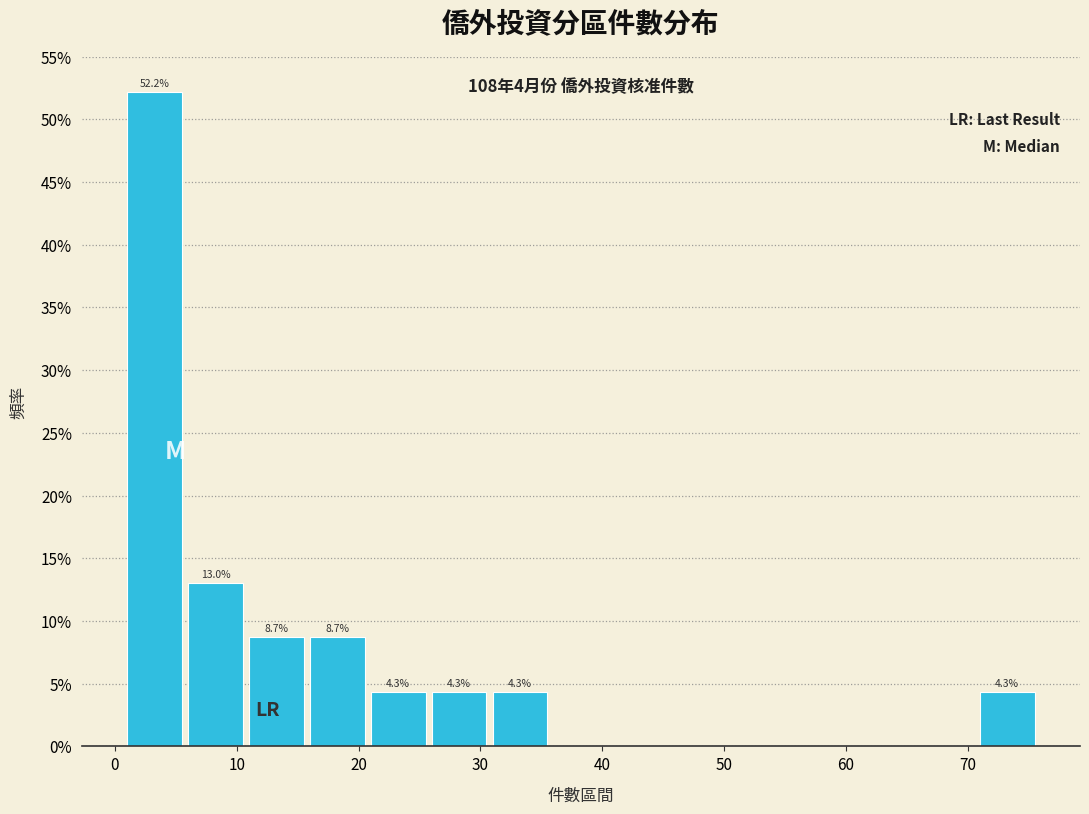

Over which range of the x-axis is the bar tallest?

1 to 6